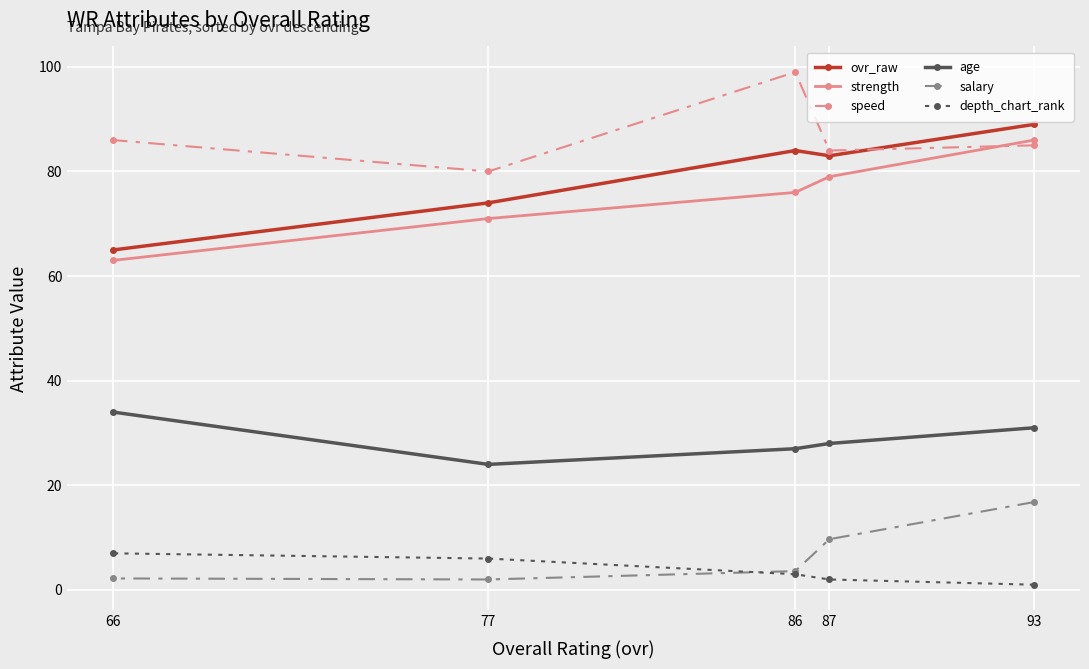

What is the total value across all series at 86?

292.6